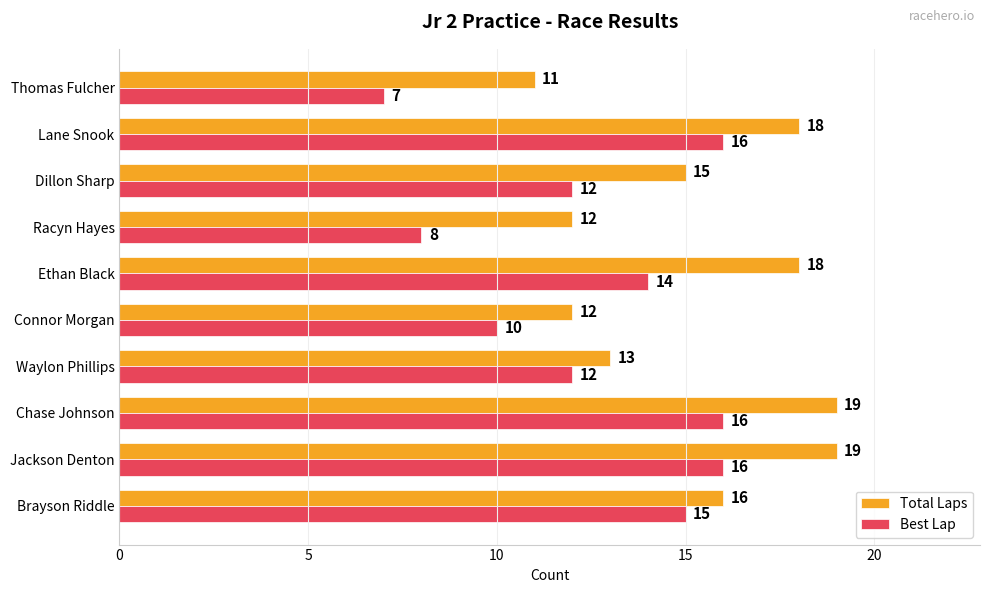

What is the minimum value for Total Laps?

11